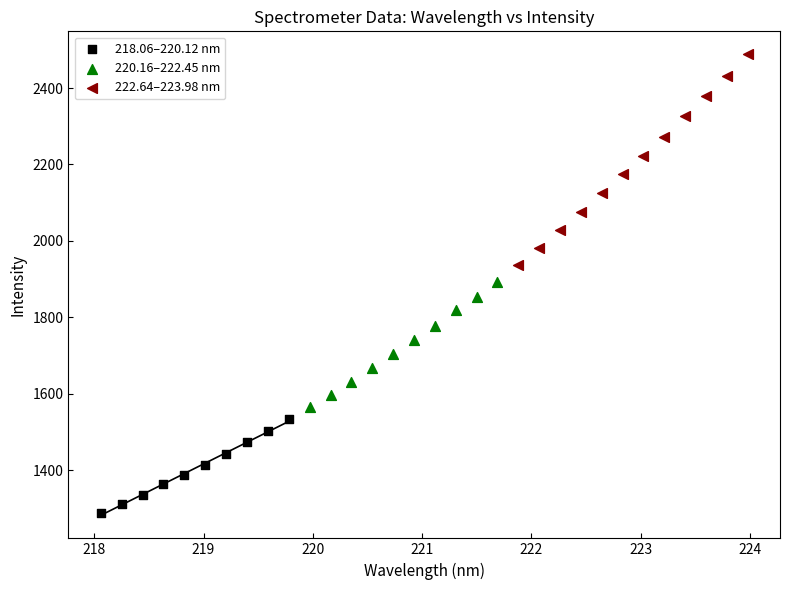

Which series has the widest spread of Y values?

222.64–223.98 nm